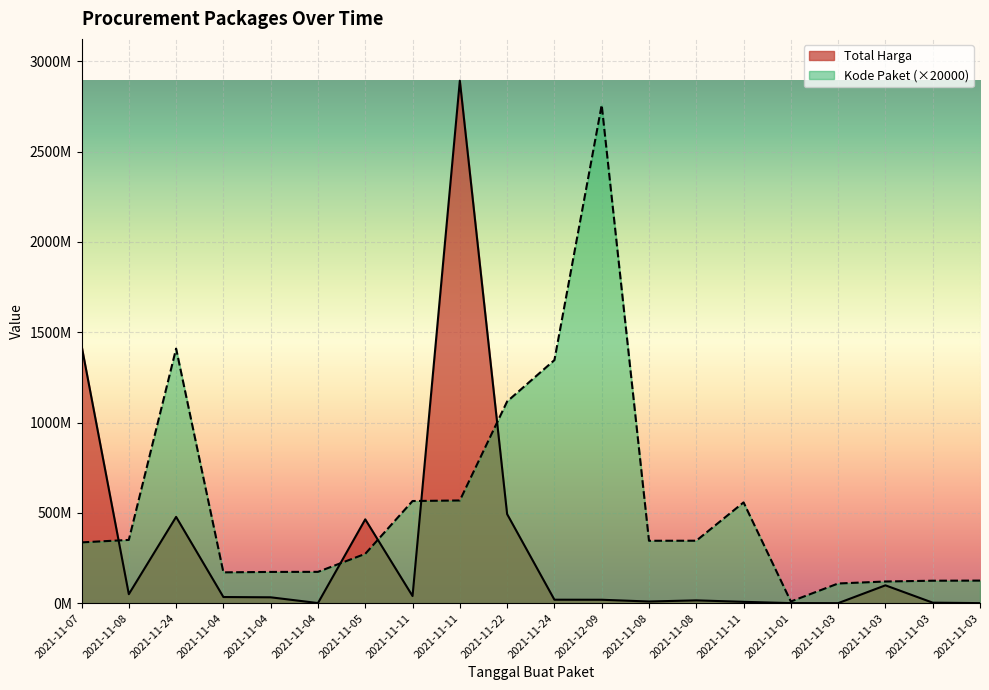

What is the minimum value shown in the chart?

78000